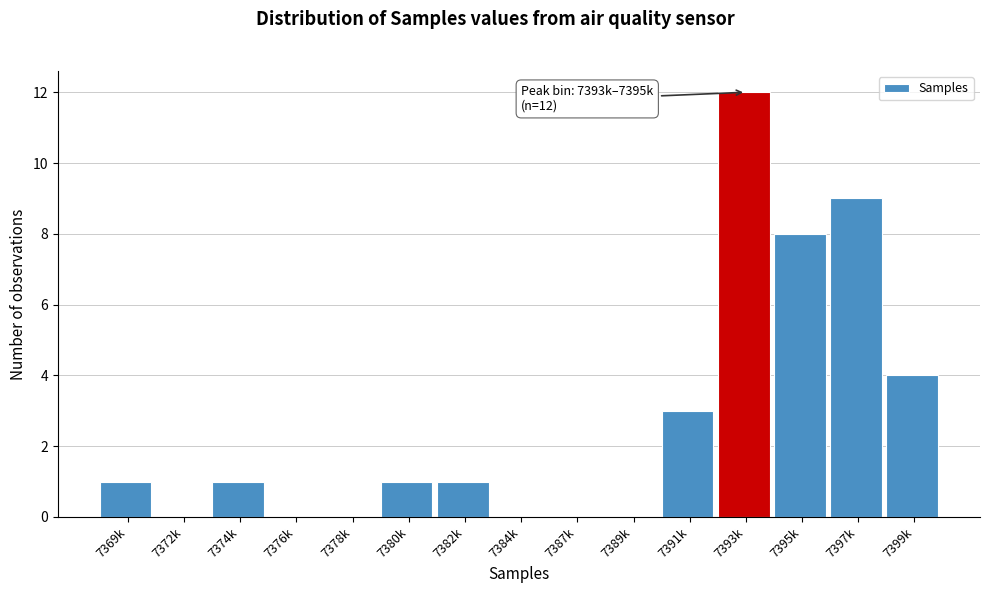

Reading left to right, what are all the values shown in this chart?

7369k=1	7372k=0	7374k=1	7376k=0	7378k=0	7380k=1	7382k=1	7384k=0	7387k=0	7389k=0	7391k=3	7393k=12	7395k=8	7397k=9	7399k=4